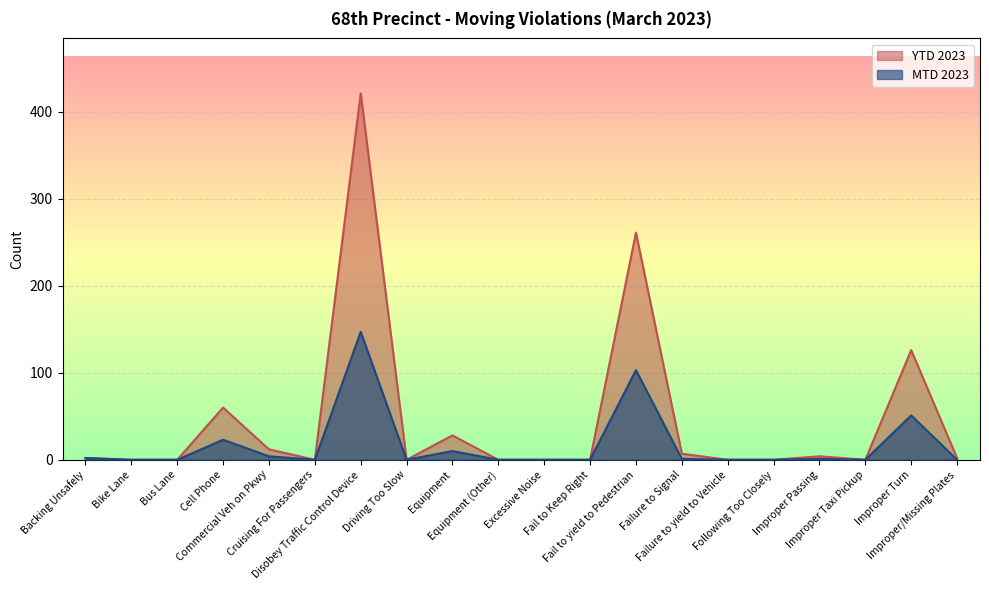

Where is YTD 2023 nearest to the value 210?

Fail to yield to Pedestrian